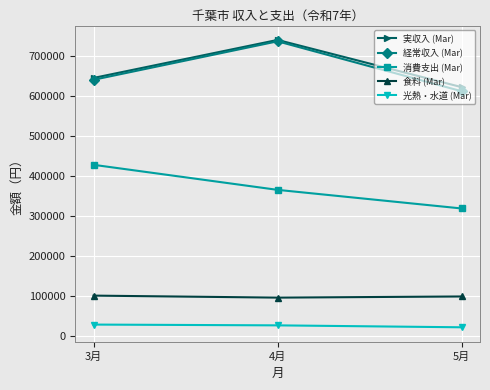

The value of 実収入 (Mar) at 3月 is 646036. True or false?

True